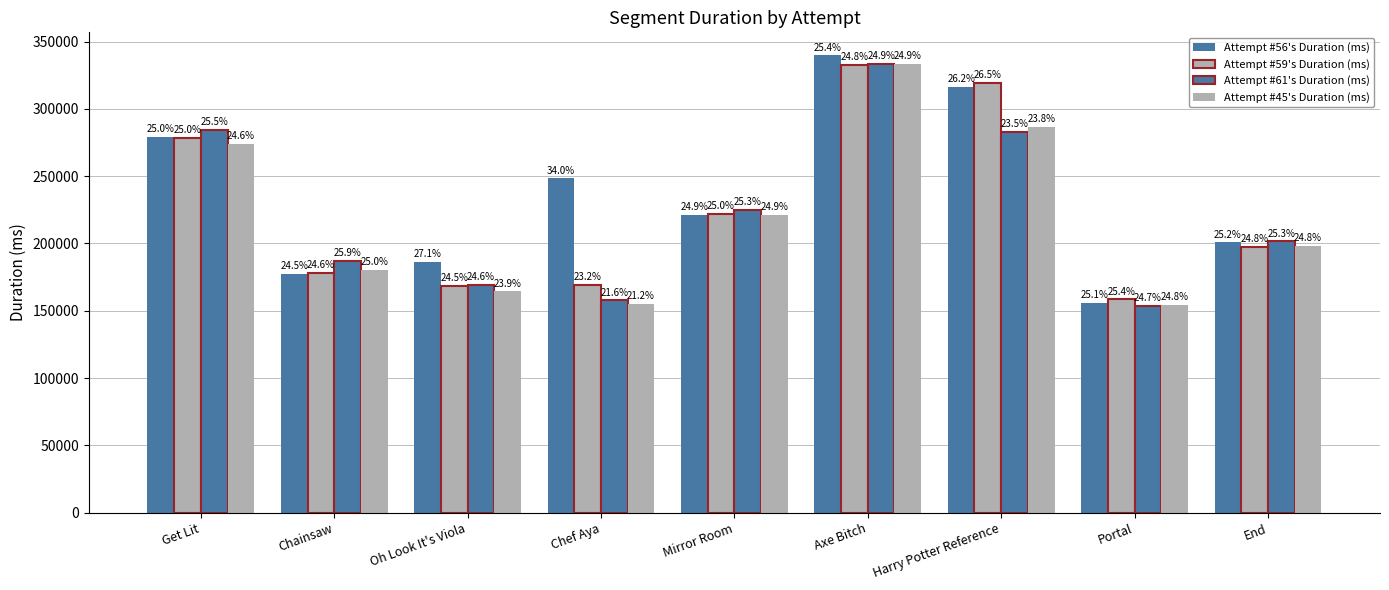

How many groups of bars are there?

9